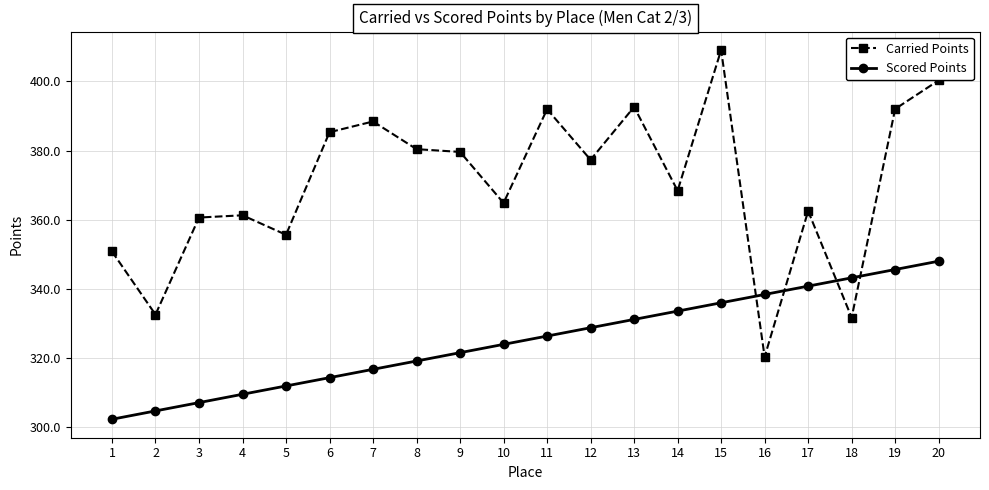

Between 3 and 19, which series saw the biggest shift?

Scored Points